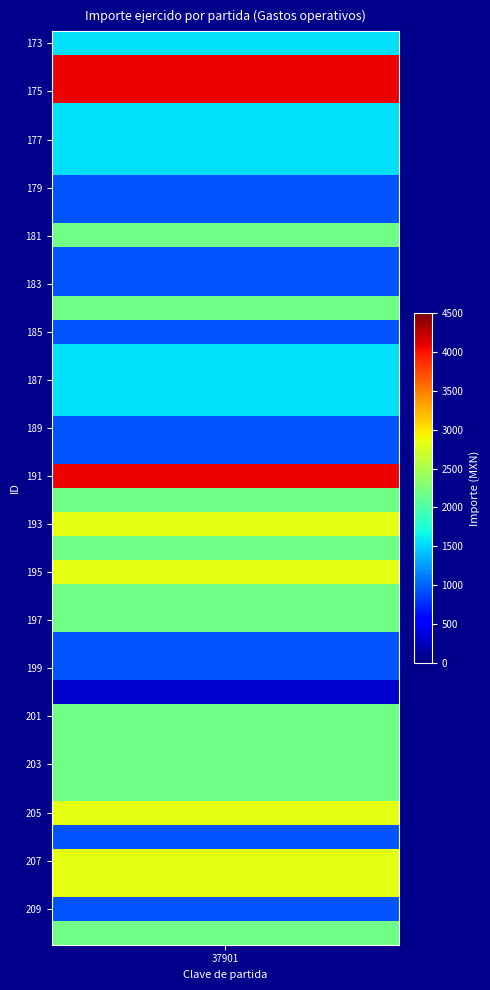

Rank the categories by value from highest to lowest.

174, 175, 191, 193, 195, 205, 207, 208, 181, 184, 192, 194, 196, 197, 201, 202, 203, 204, 210, 173, 176, 177, 178, 186, 187, 188, 179, 180, 182, 183, 185, 189, 190, 198, 199, 206, 209, 200